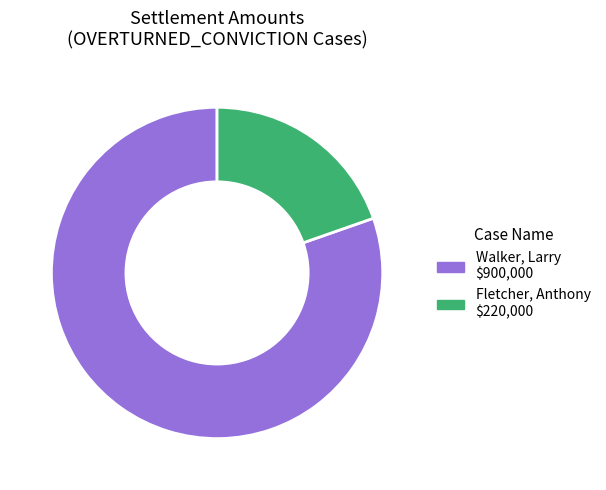

Which category has the biggest portion of the pie?

Walker, Larry